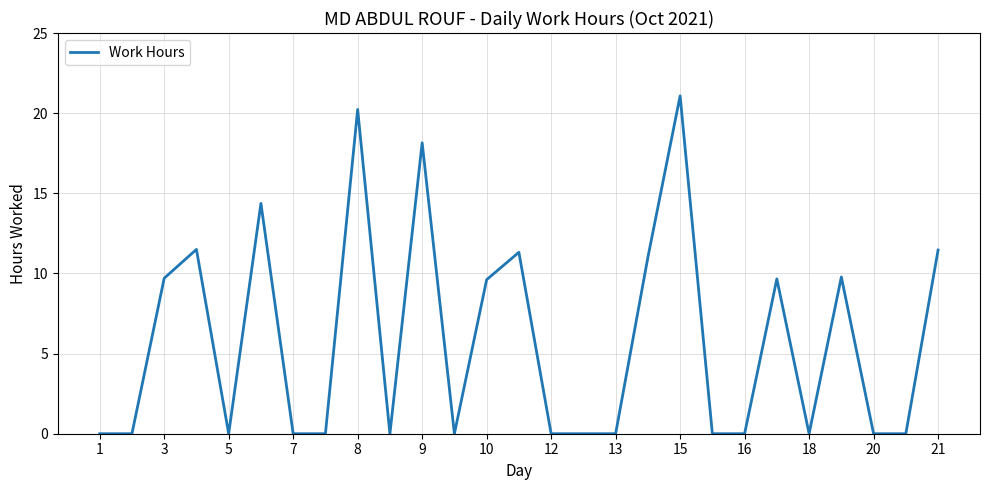

What is the greatest value displayed?

21.1